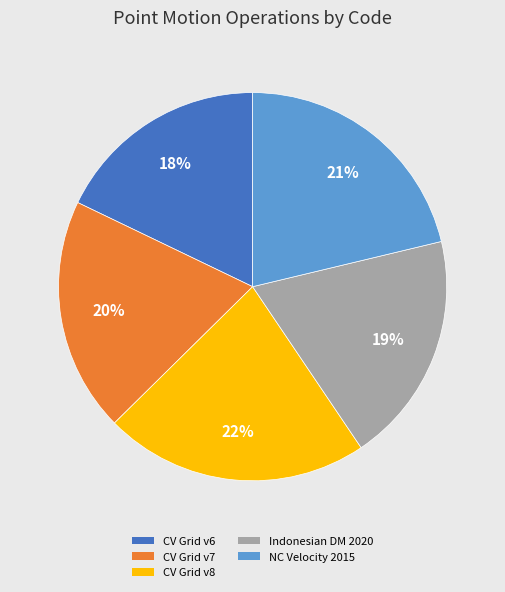

Do CV Grid v6 and Indonesian DM 2020 together represent more than half of the pie?

No